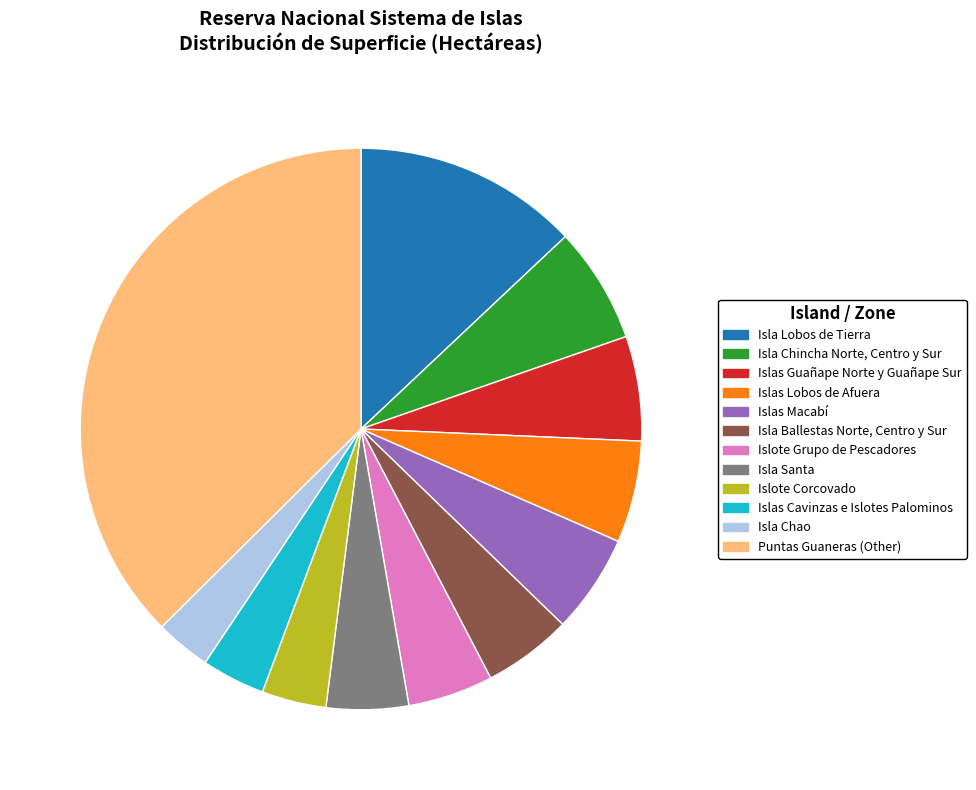

True or false: Islas Macabí accounts for 6% of the total.

True